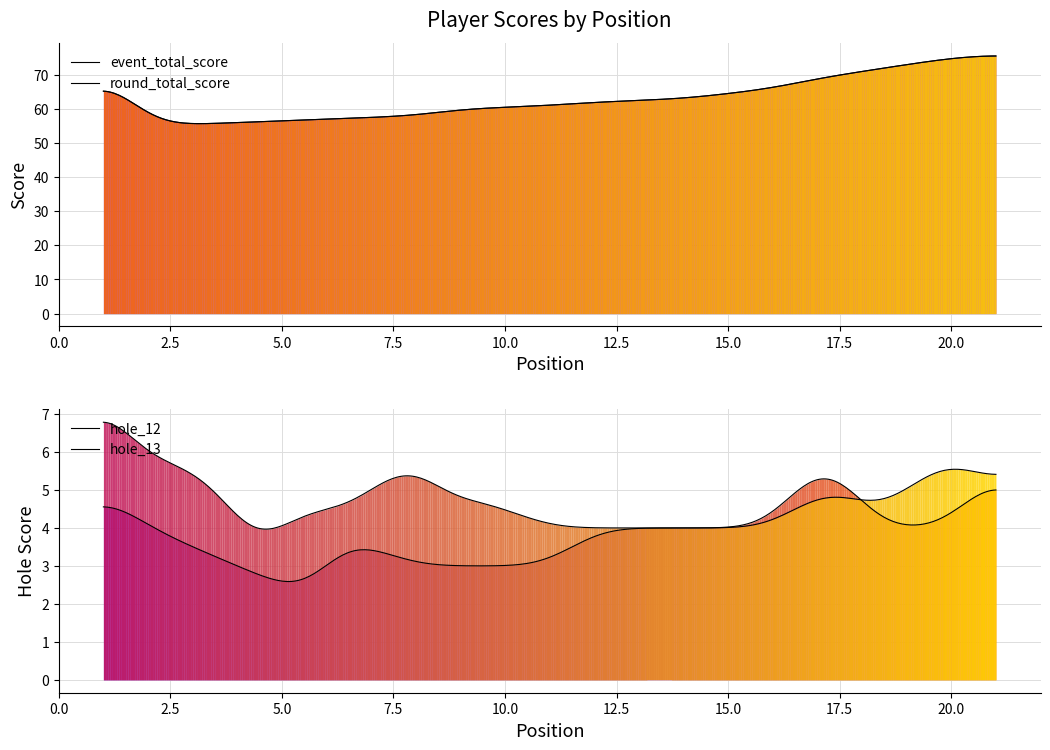

The value of hole_12 at 9 is 4. True or false?

False